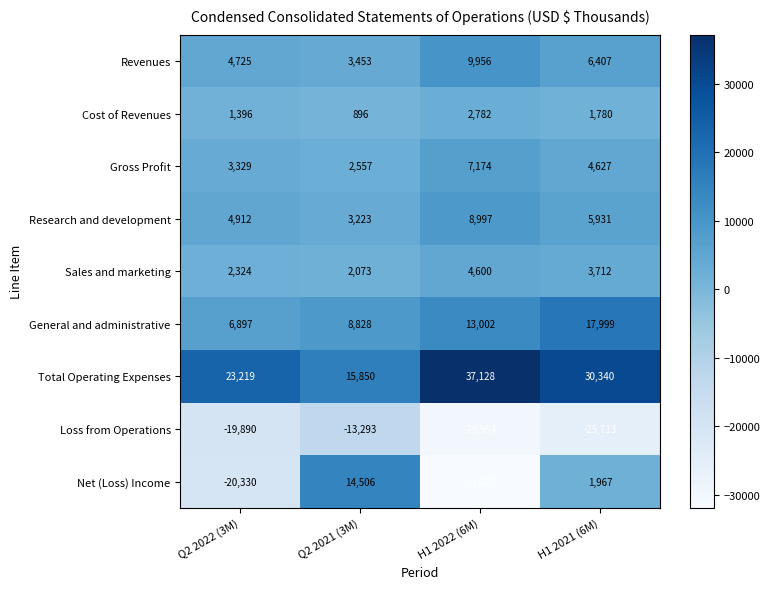

Which category has the lowest value in the Total Operating Expenses series?

Q2 2021 (3M)